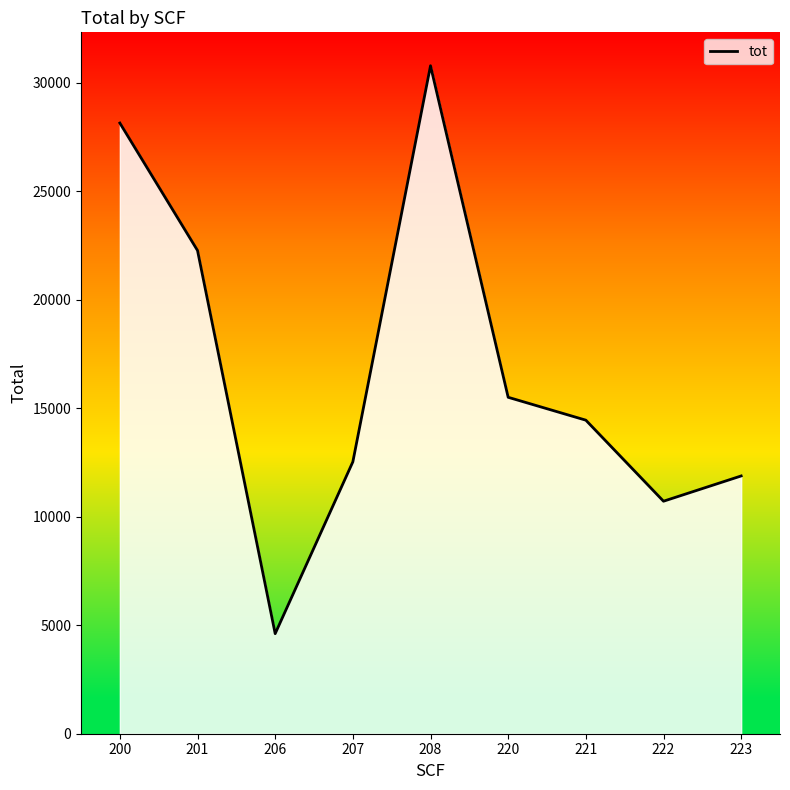

List the labels in order of value, largest first.

208, 200, 201, 220, 221, 207, 223, 222, 206